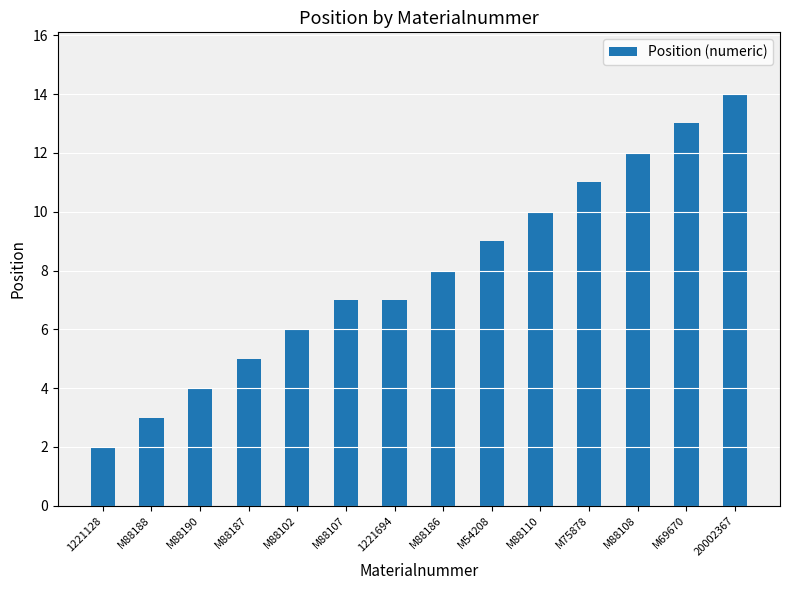

Reading right to left, list all the values displayed in this chart.

20002367=14	M69670=13	M88108=12	M75878=11	M88110=10	M54208=9	M88186=8	1221694=7	M88107=7	M88102=6	M88187=5	M88190=4	M88188=3	1221128=2